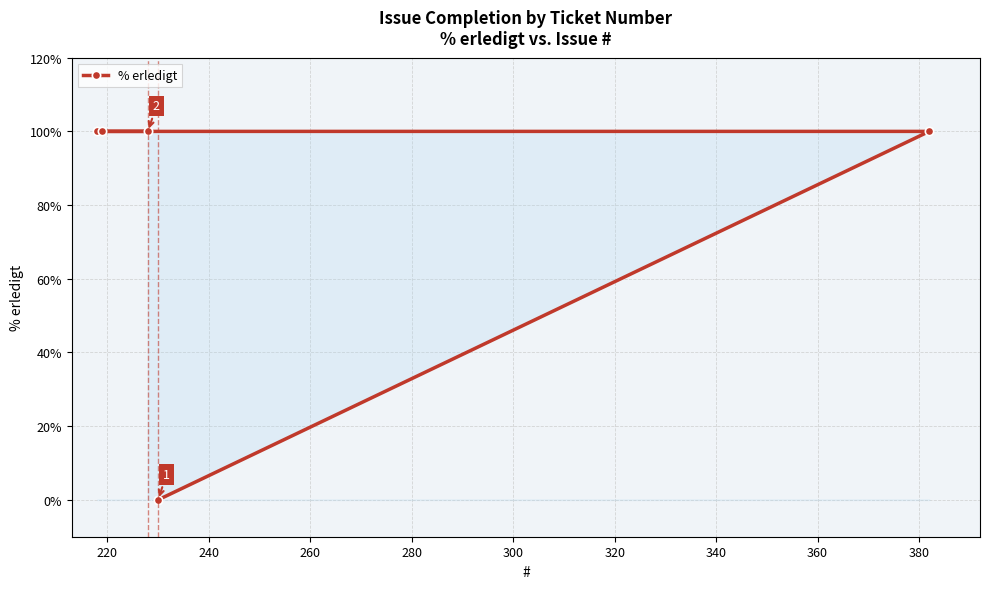

What is the sum of all values?

400